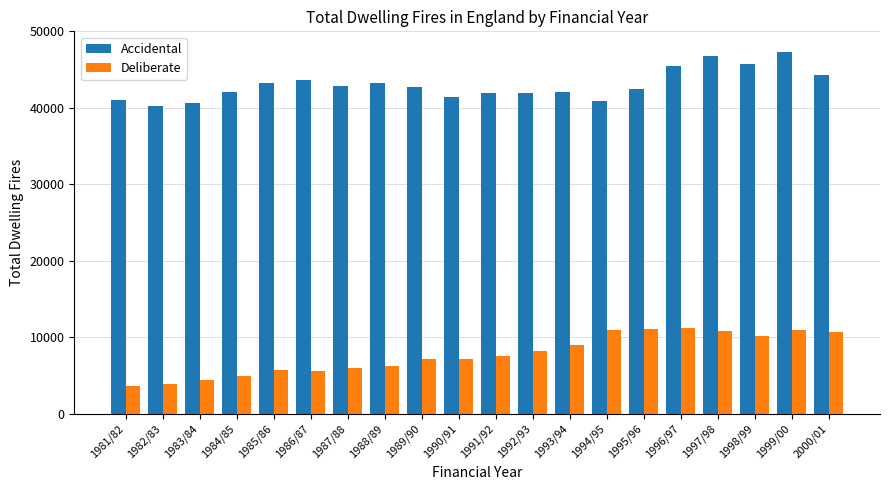

What is the total value across all series at 1985/86?

49029